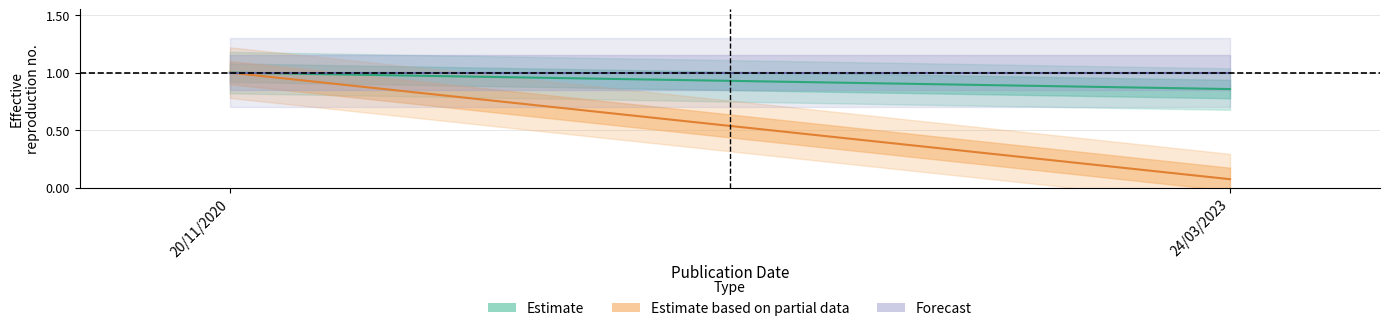

Is it true that Estimate equals 0.3 at 24/03/2023?

False